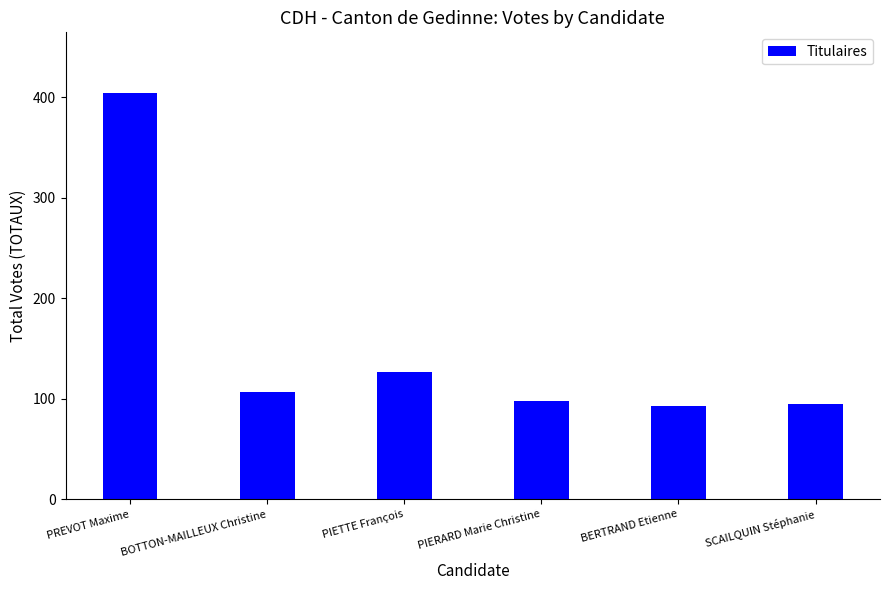

True or false: the data shows 156 at BOTTON-MAILLEUX Christine.

False